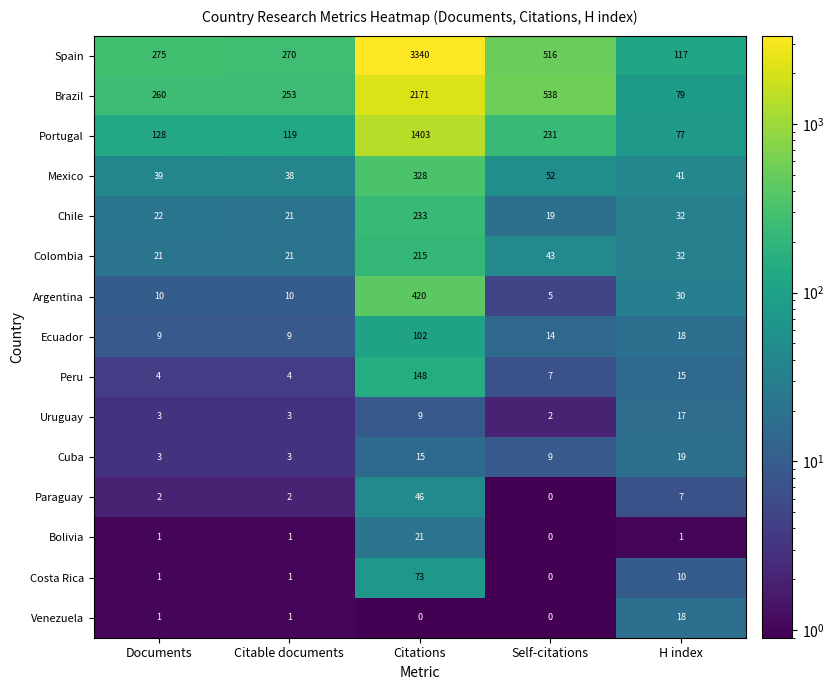

How many series are shown in this chart?

15